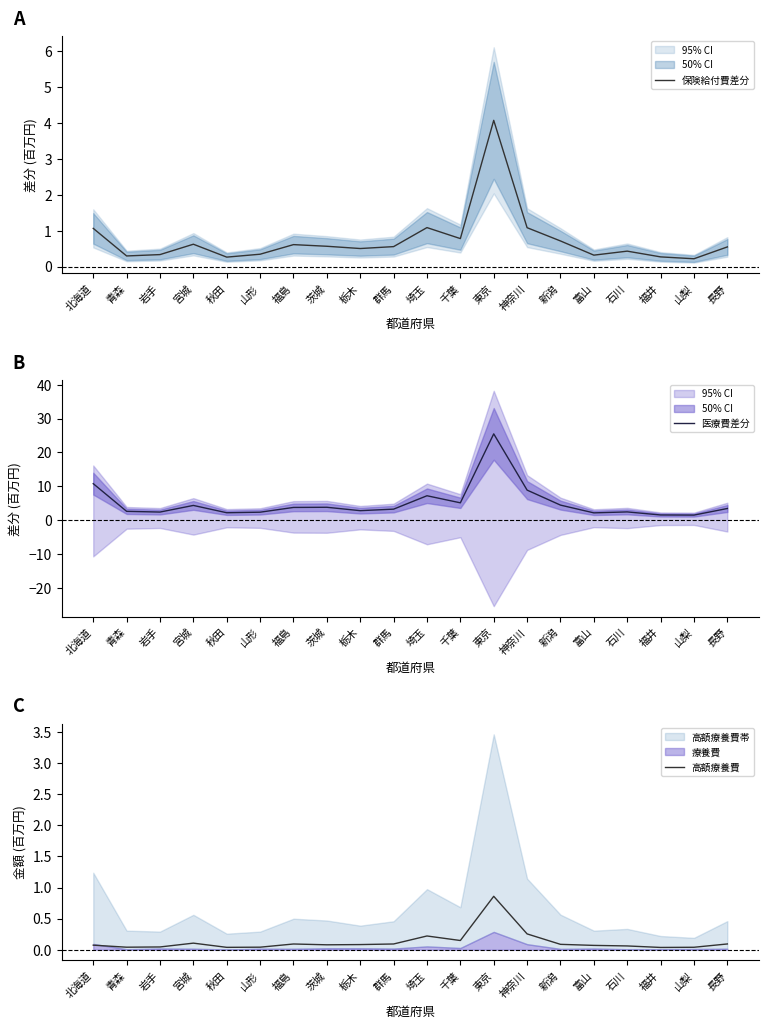

What is the value of the 保険給付費差分 point at the 17th from the left?

0.4